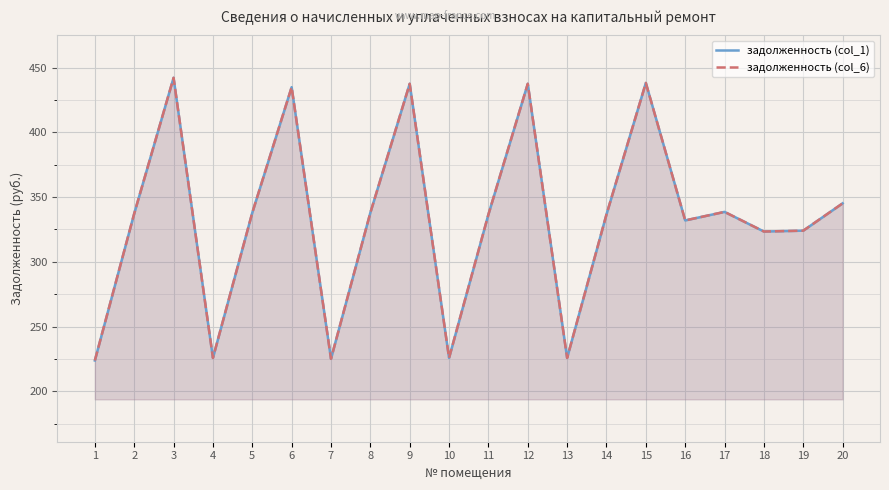

True or false: задолженность (col_1) has a value of 86.4 at 8.

False